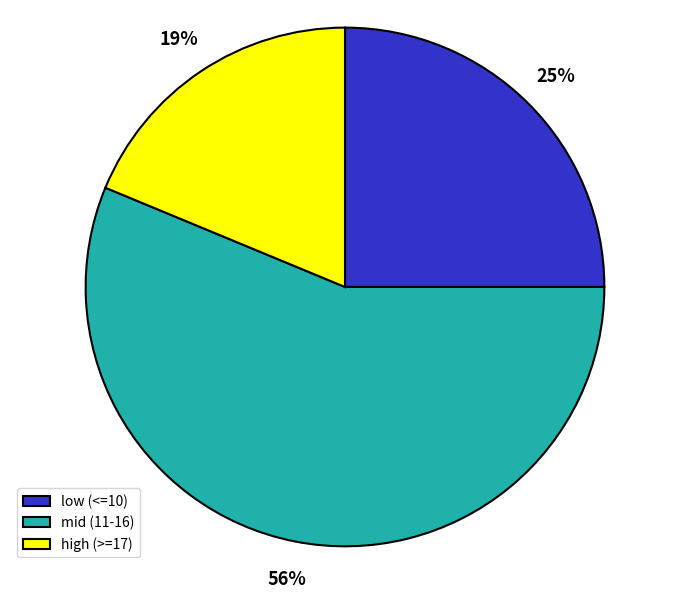

Combined, do high (>=17) and low (<=10) account for over 50%?

No